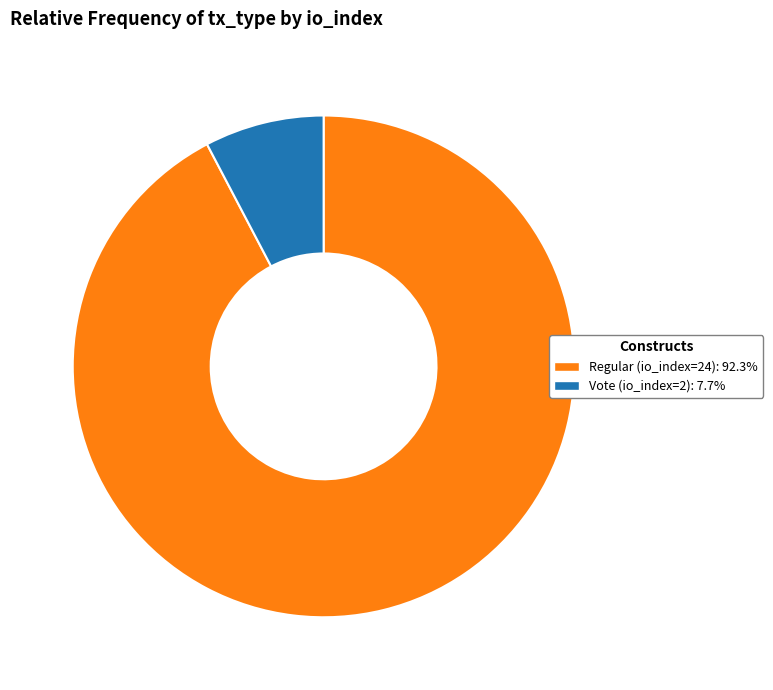

Is there any slice that represents more than half of the pie?

Yes